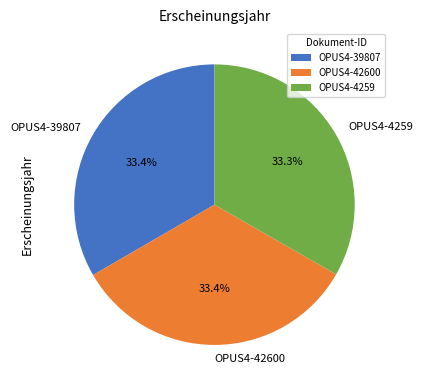

The OPUS4-42600 slice represents 33% of the pie. True or false?

True